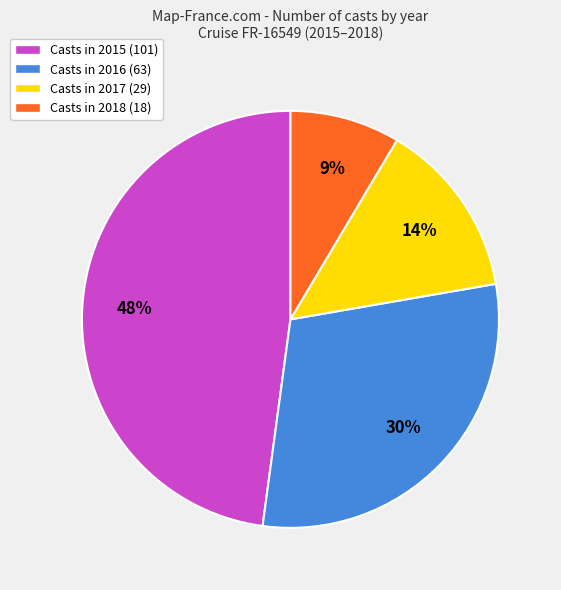

Approximately how many times larger is the value at Casts in 2017 (29) compared to Casts in 2016 (63)?

0.5